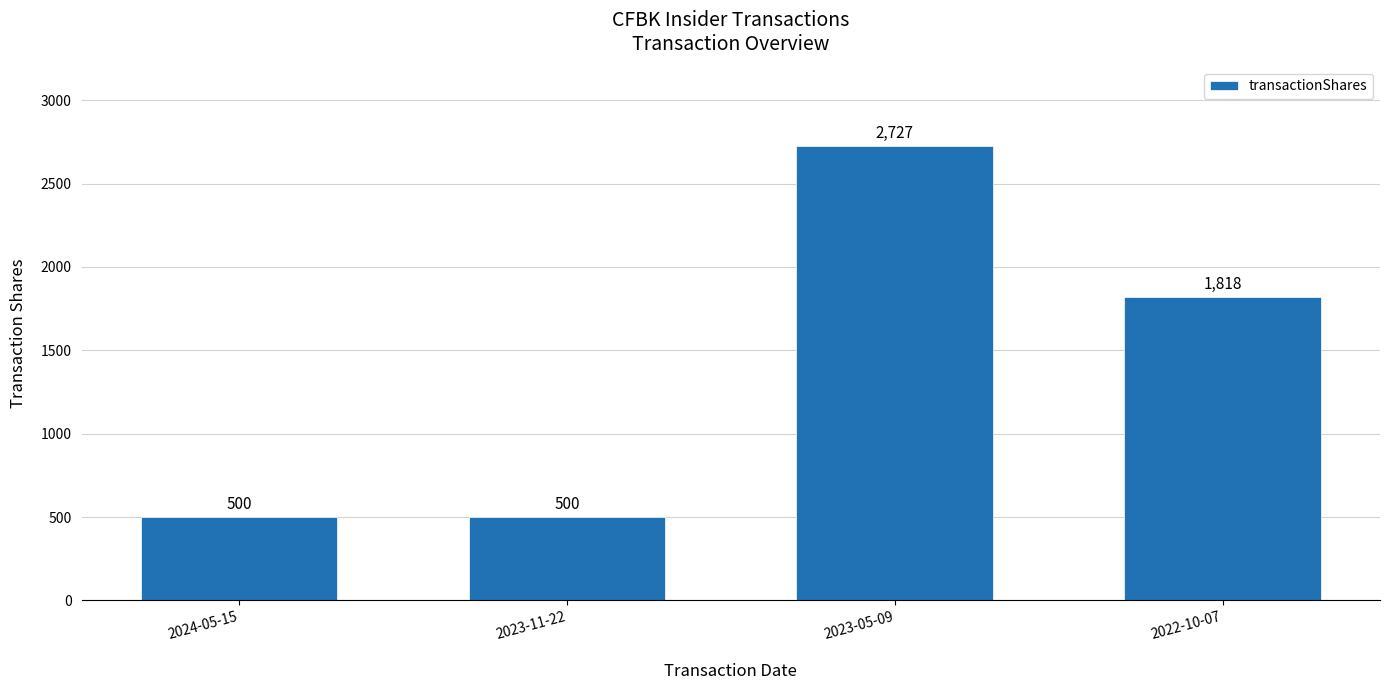

What is the difference between the maximum and minimum values?

2227